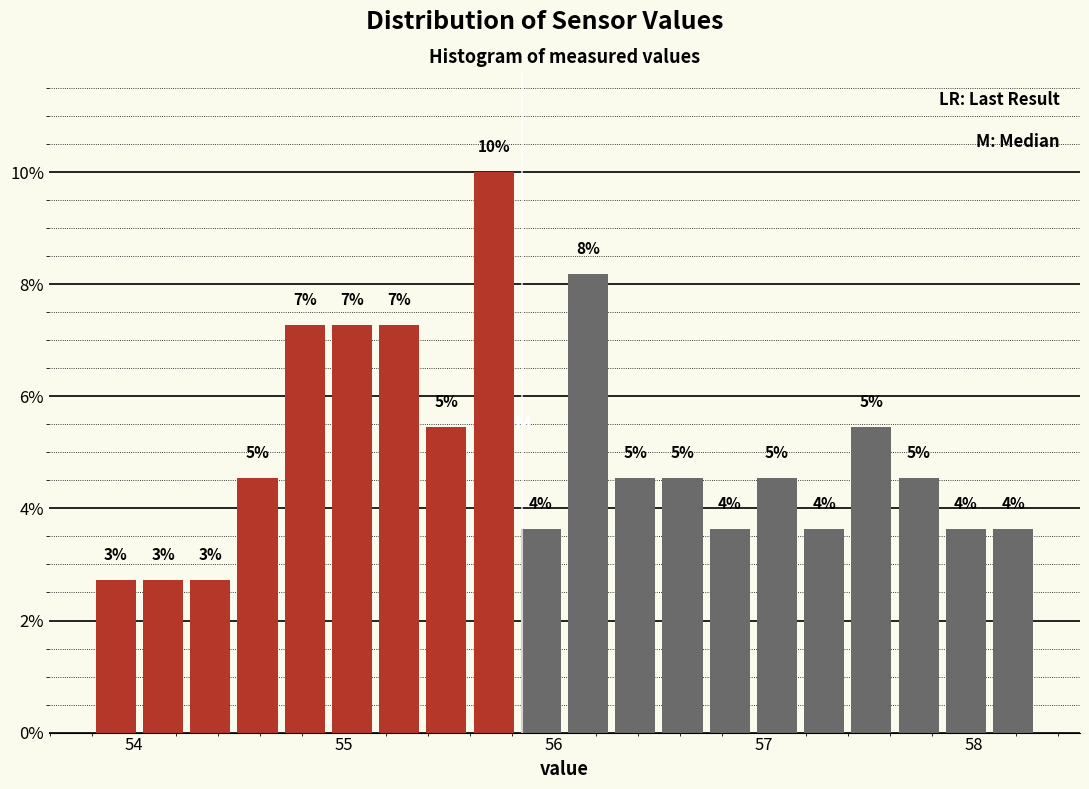

Read against the x-axis, roughly where is the centre of the tallest bar?

55.7